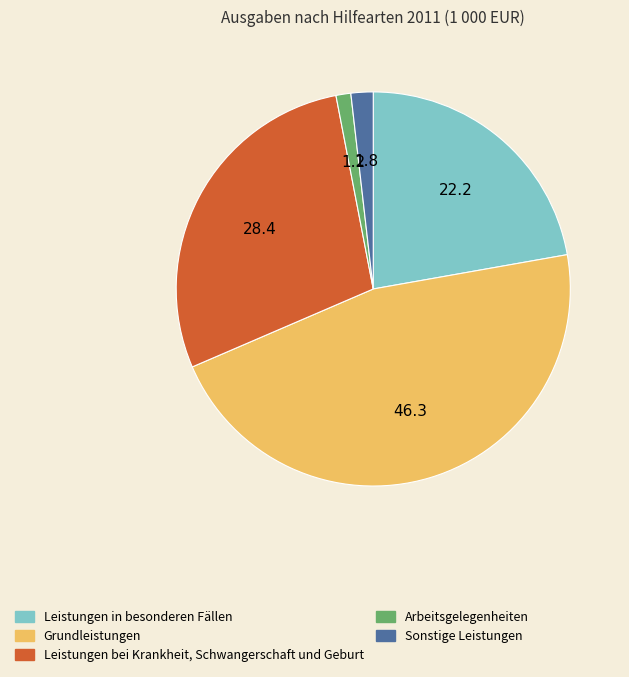

Is there a majority slice in this chart?

No